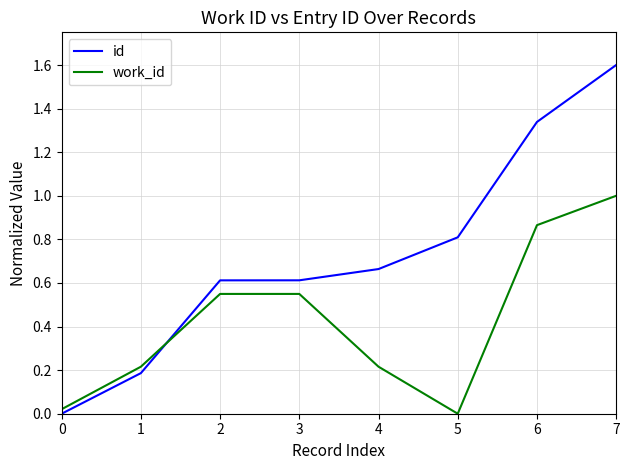

Which series has the widest spread of values?

id